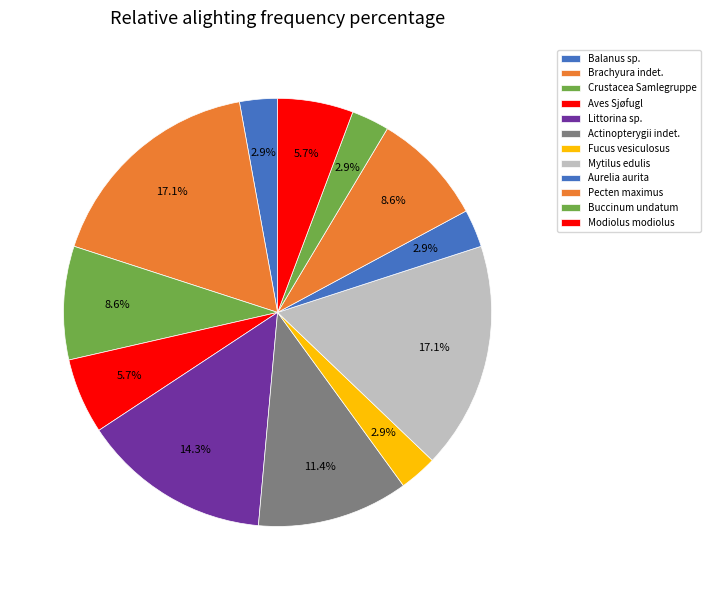

Approximately how many times larger is the value at Actinopterygii indet. compared to Aurelia aurita?

4.0